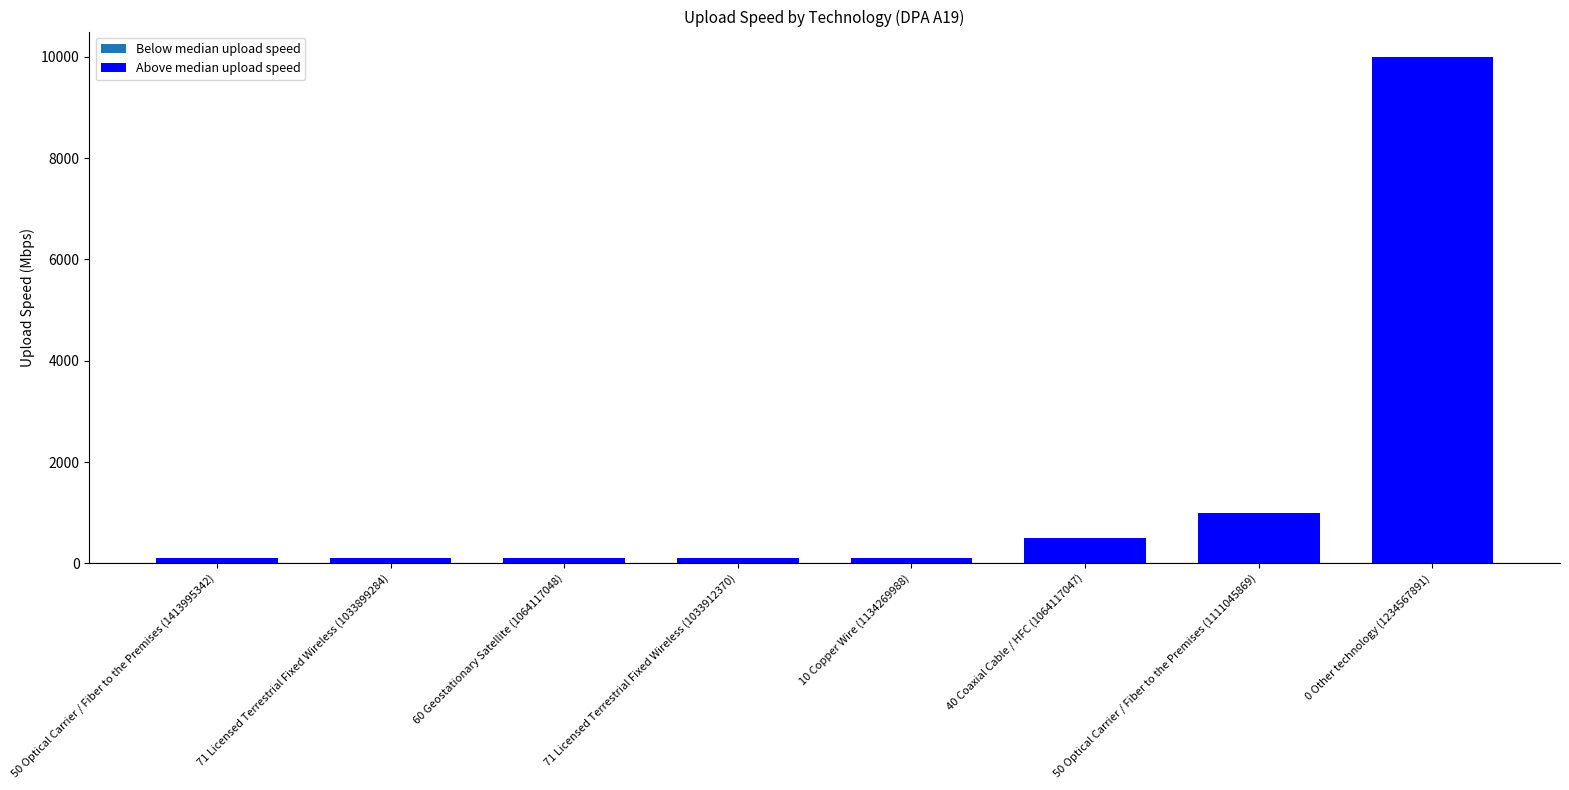

The value at 50 Optical Carrier / Fiber to the Premises (1111045869) is 1000. True or false?

True